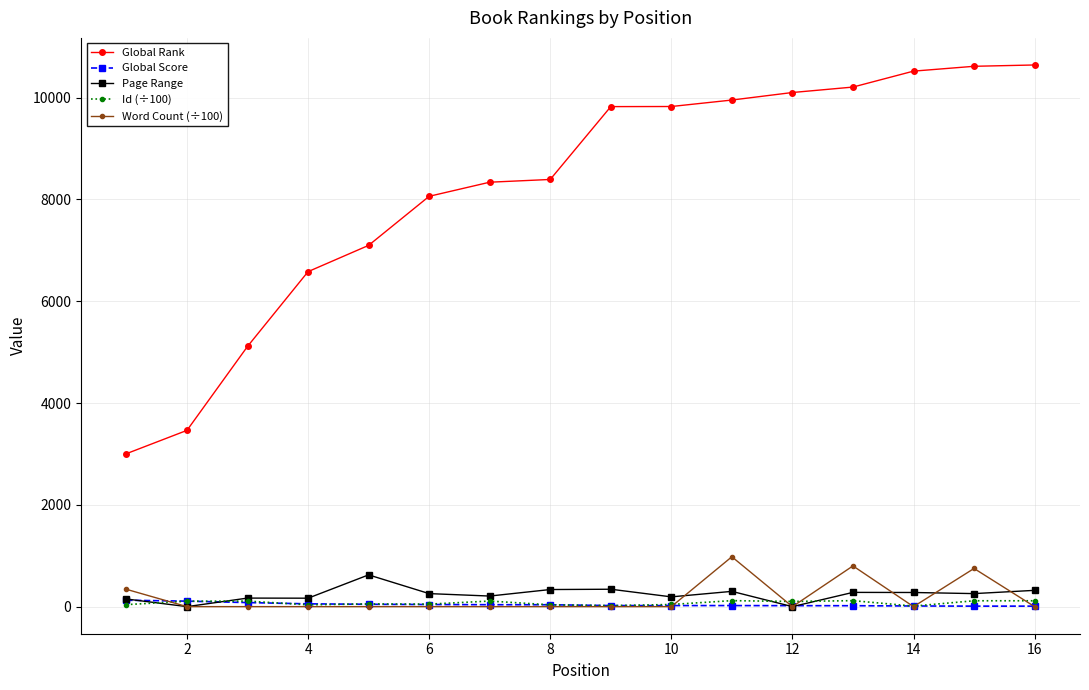

Which series has the largest total across all categories?

Global Rank